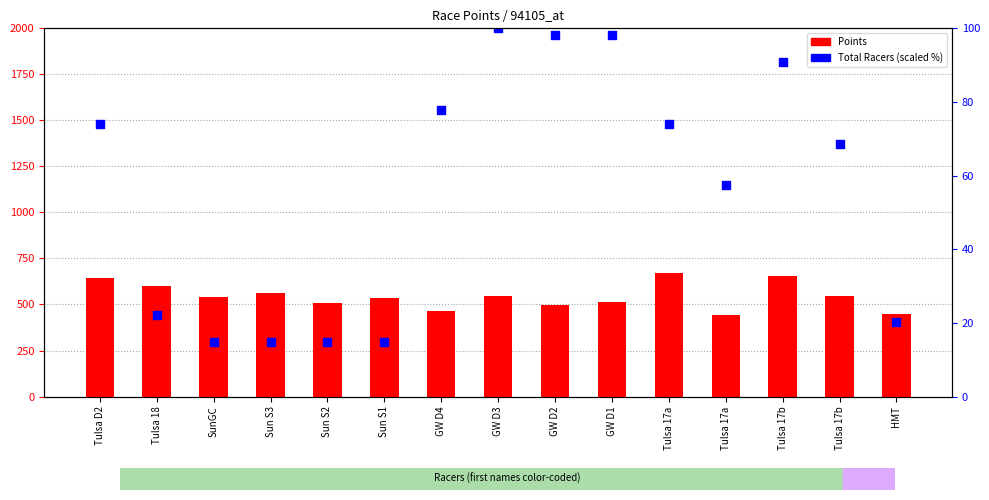

Which series has the largest total across all categories?

Points